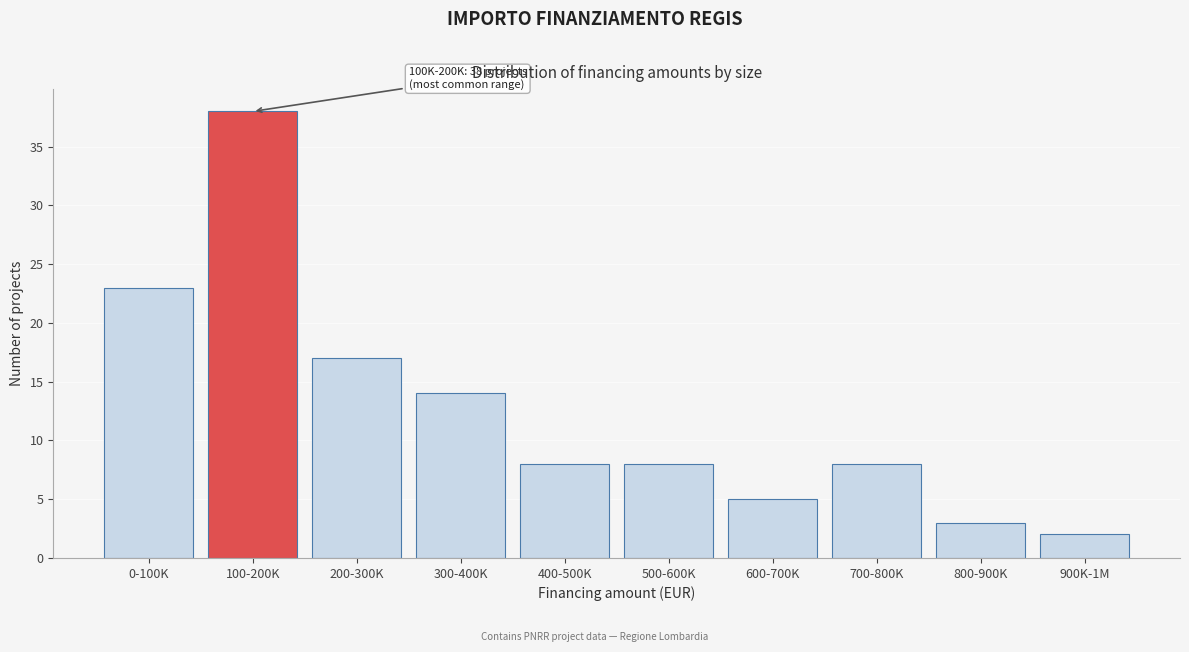

Reading right to left, extract all data points from this chart.

900K-1M=2	800-900K=3	700-800K=8	600-700K=5	500-600K=8	400-500K=8	300-400K=14	200-300K=17	100-200K=38	0-100K=23